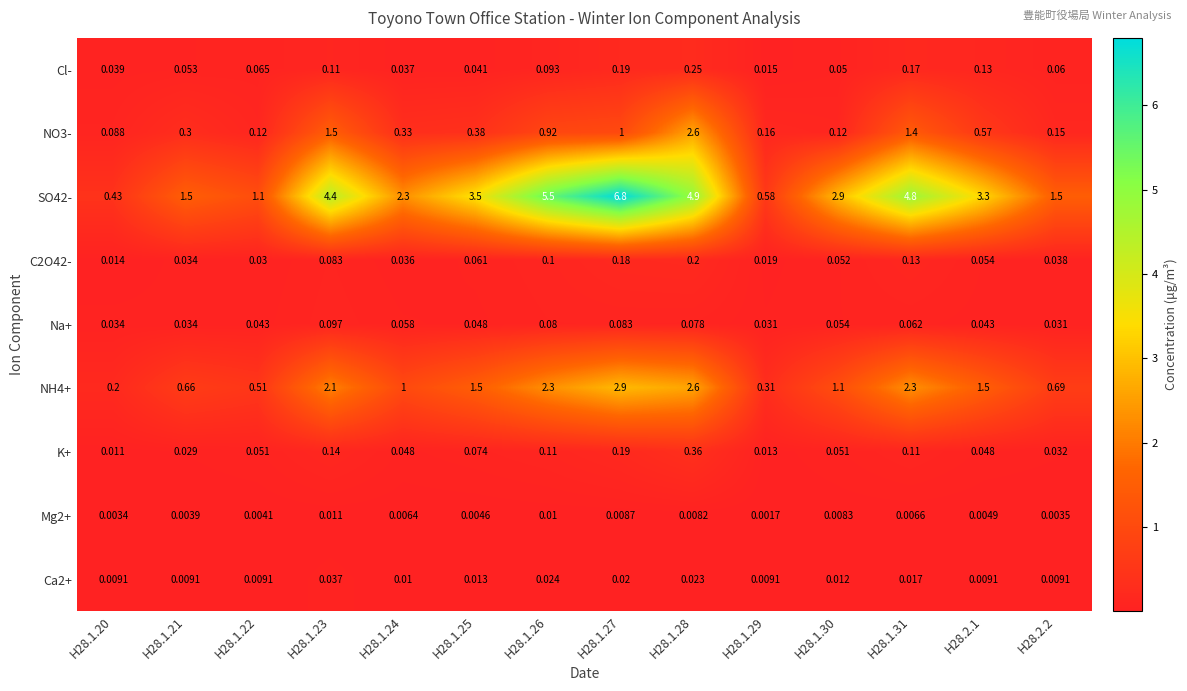

Is the value of SO42- at H28.2.2 greater than the value of Ca2+ at H28.1.20?

Yes